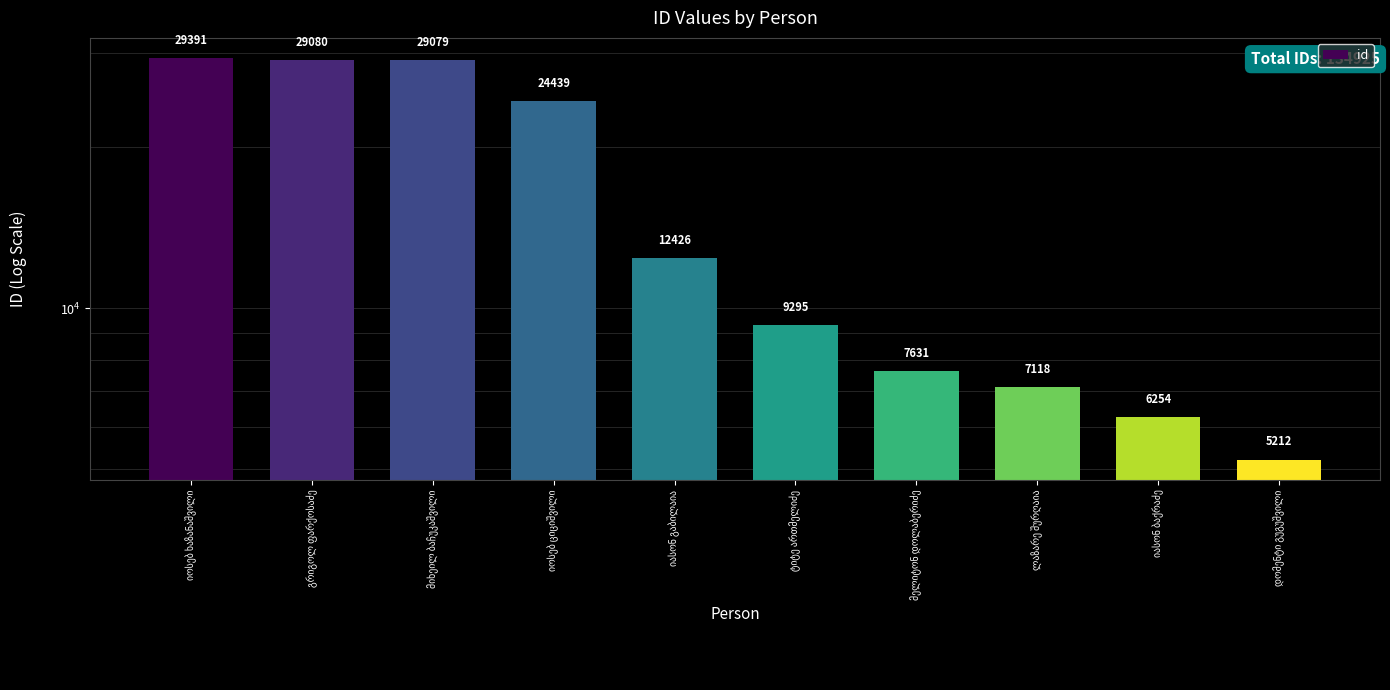

What is the value of the 10th bar from the left?

5212